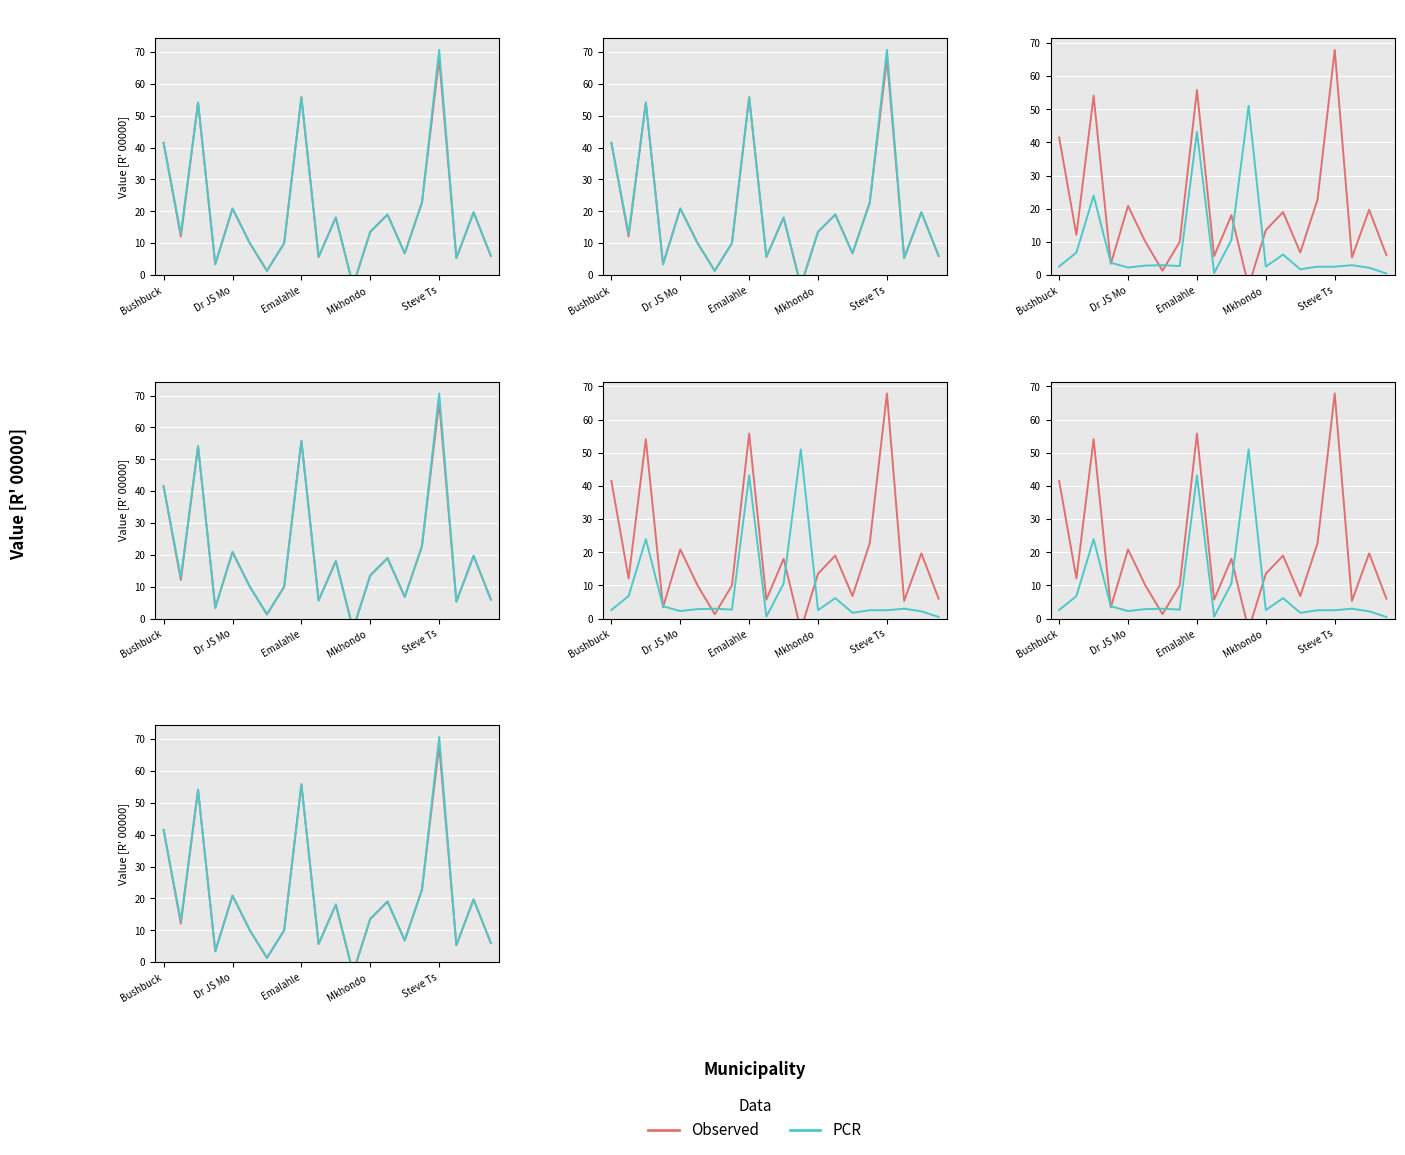

How many data points in PCR are above 13?

10